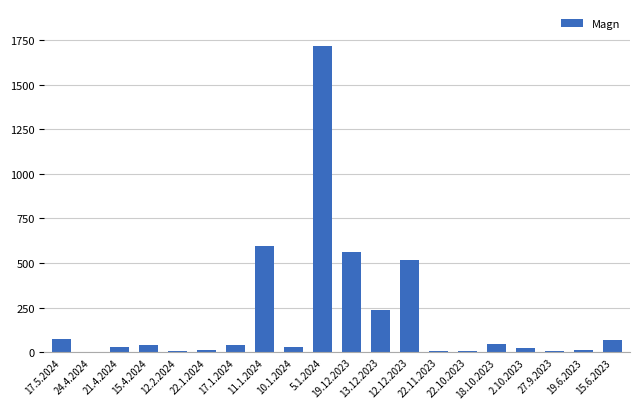

What is the average value?

202